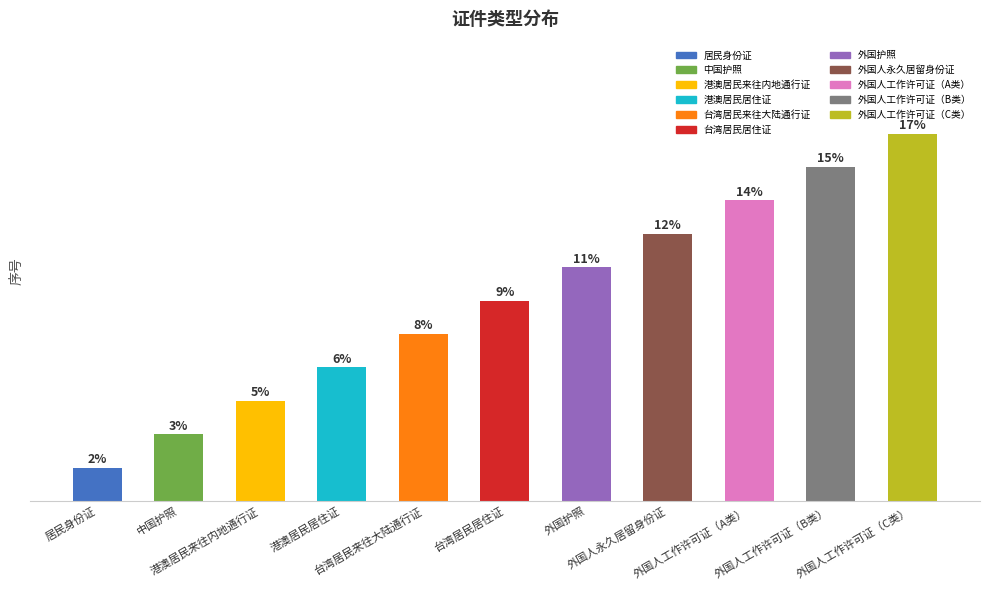

Are the bars horizontal?

No